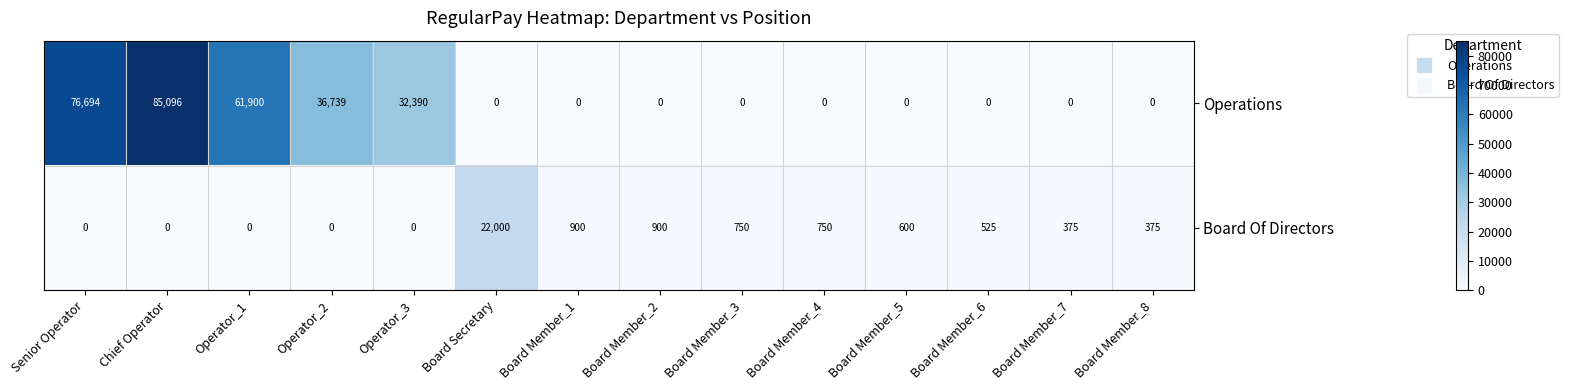

True or false: Operations has a value of 61900 at Operator_1.

True